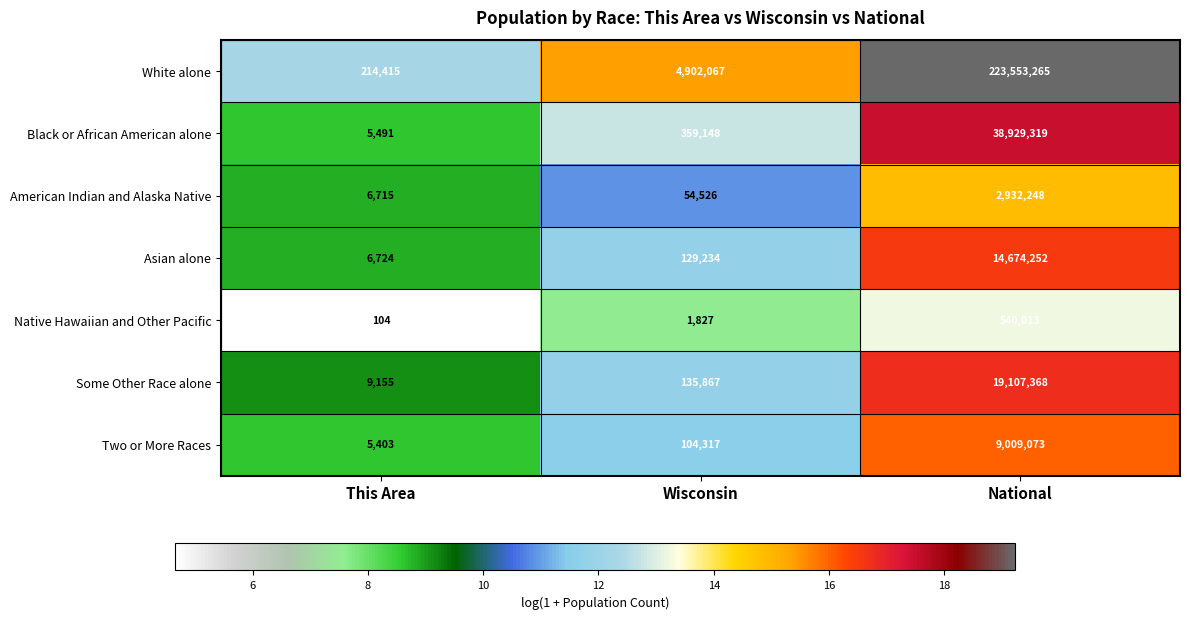

What is the sum of the Asian alone values at National and This Area?

14680976